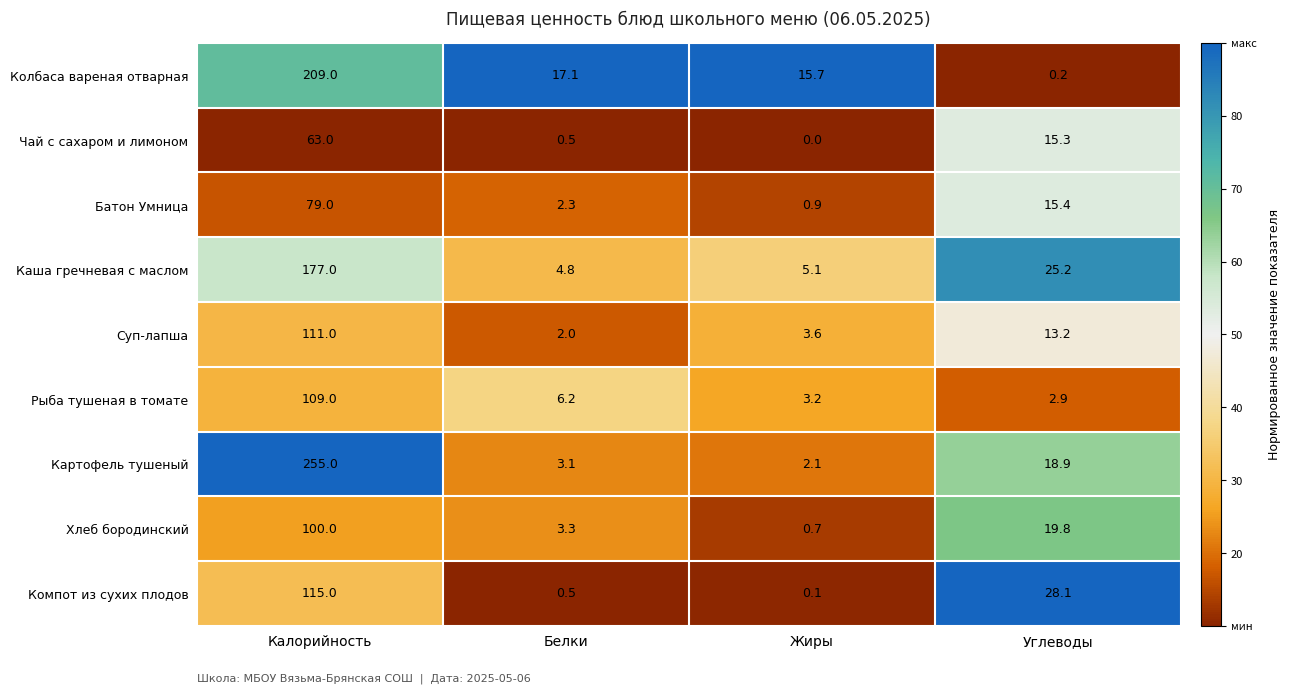

True or false: Рыба тушеная в томате has a value of 72.5 at Калорийность.

False